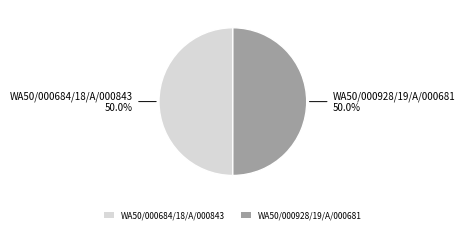

True or false: WA50/000684/18/A/000843 accounts for 50% of the total.

True